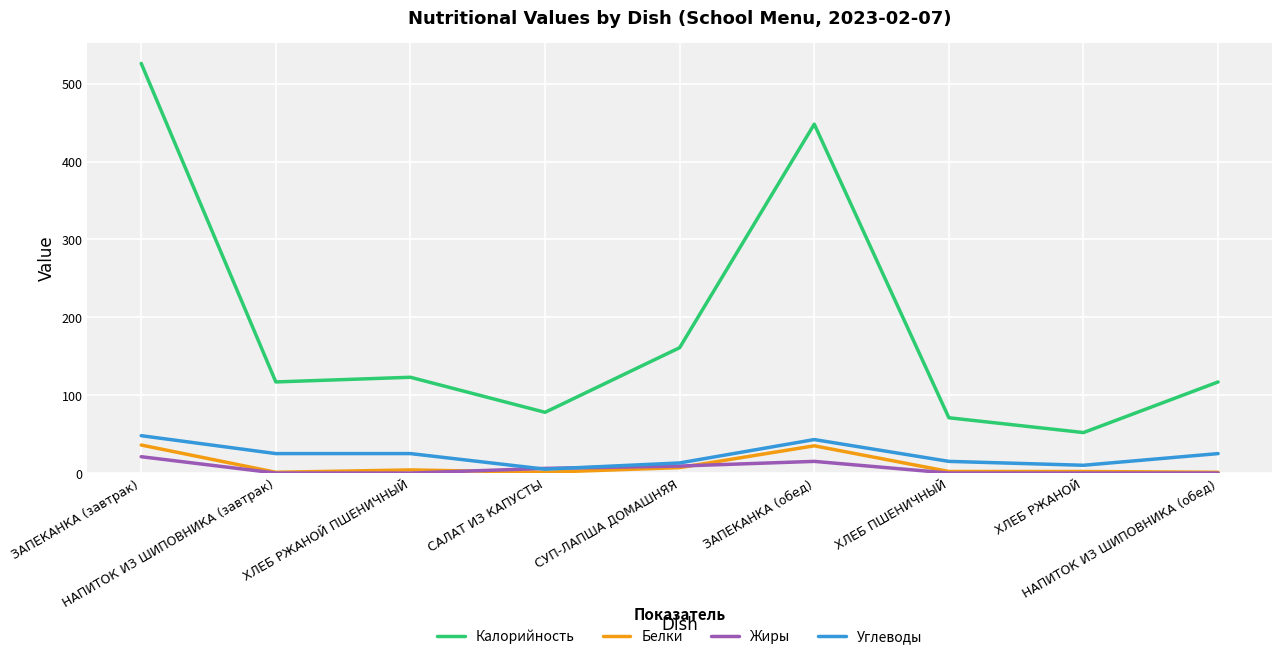

How many lines are shown in the chart?

4